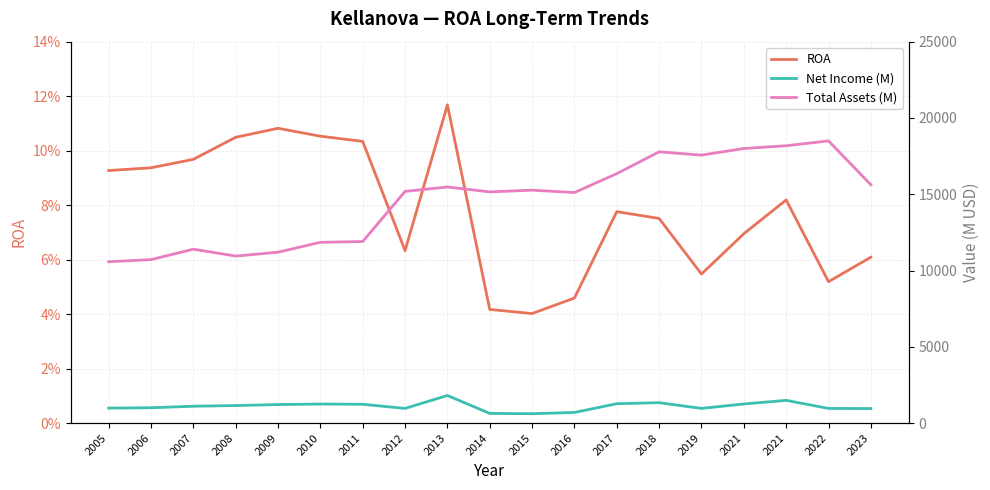

What is the sum of all Total Assets (M) values?

276752.0